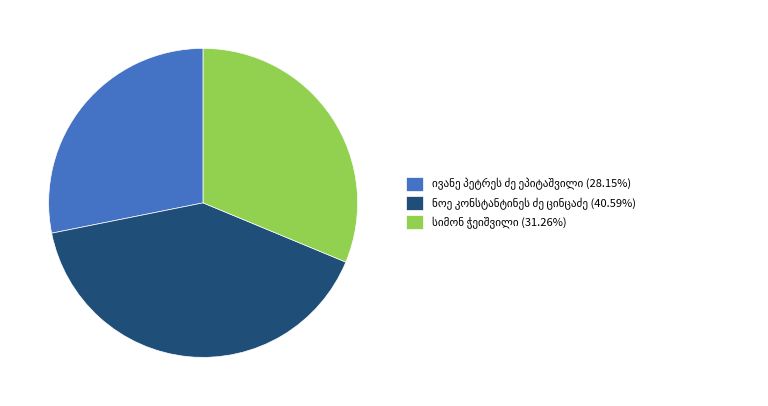

Does any single category account for the majority?

No